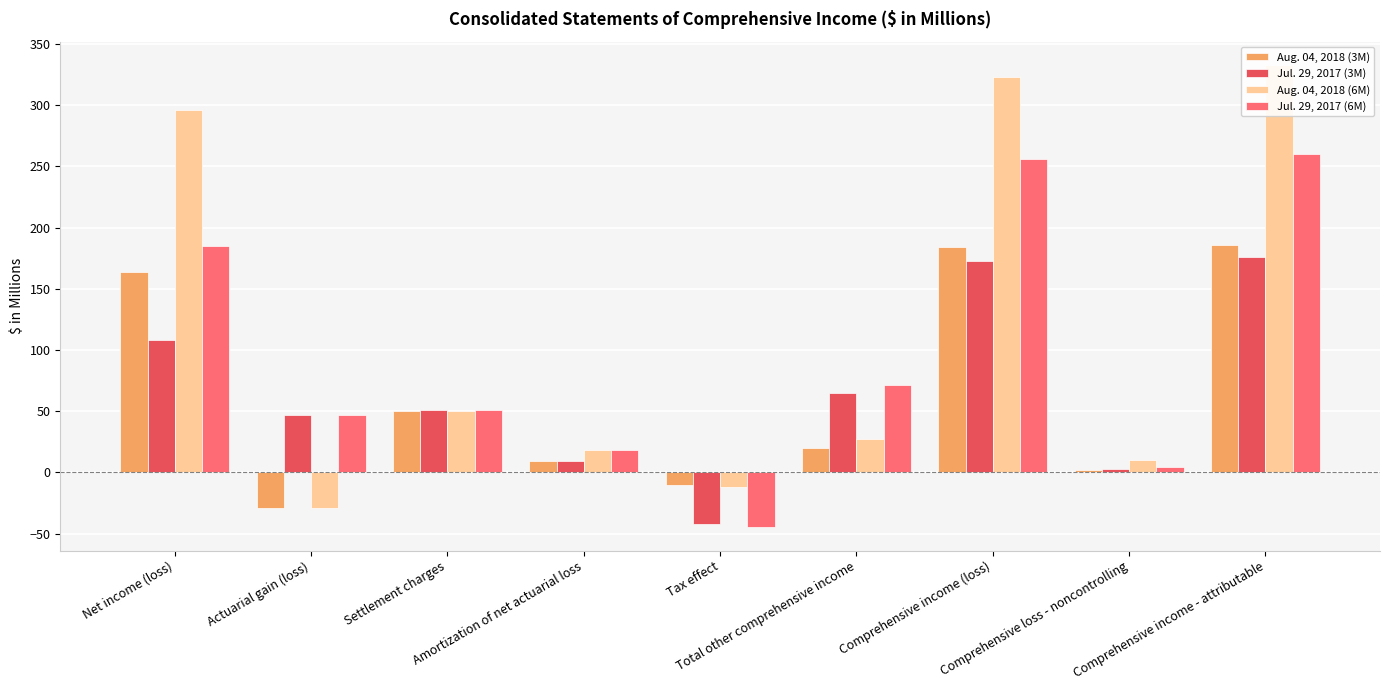

At which label does Aug. 04, 2018 (3M) first exceed 20?

Net income (loss)